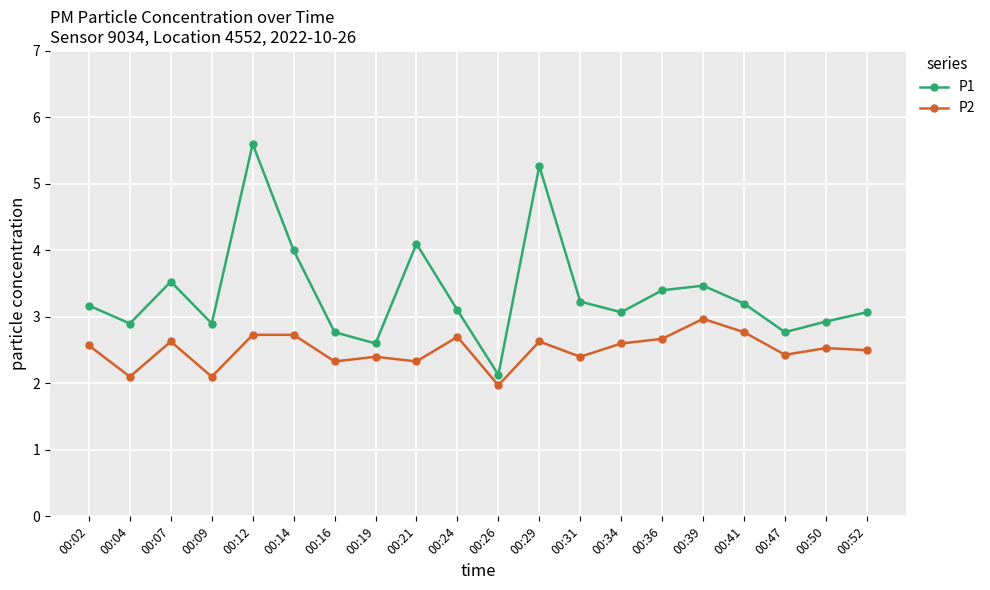

What is the value of the P1 point at the 8th from the left?

2.6